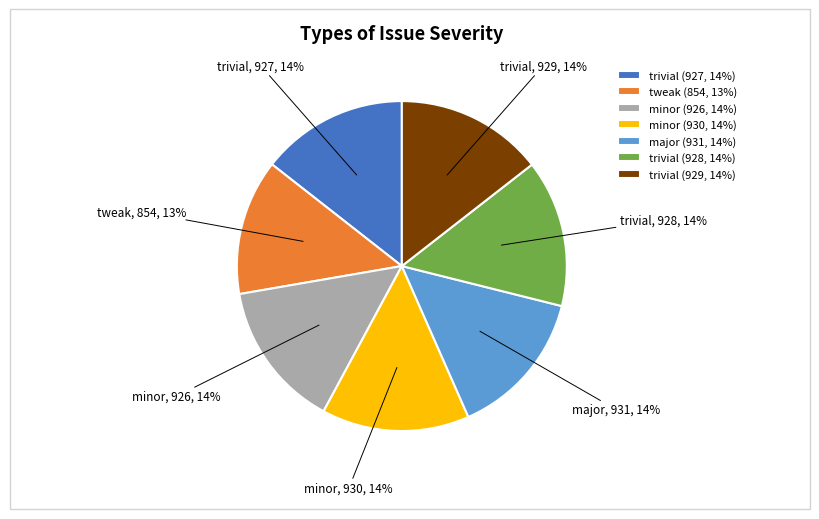

To the nearest percent, what is the difference between the largest and smallest slice percentages?

1%